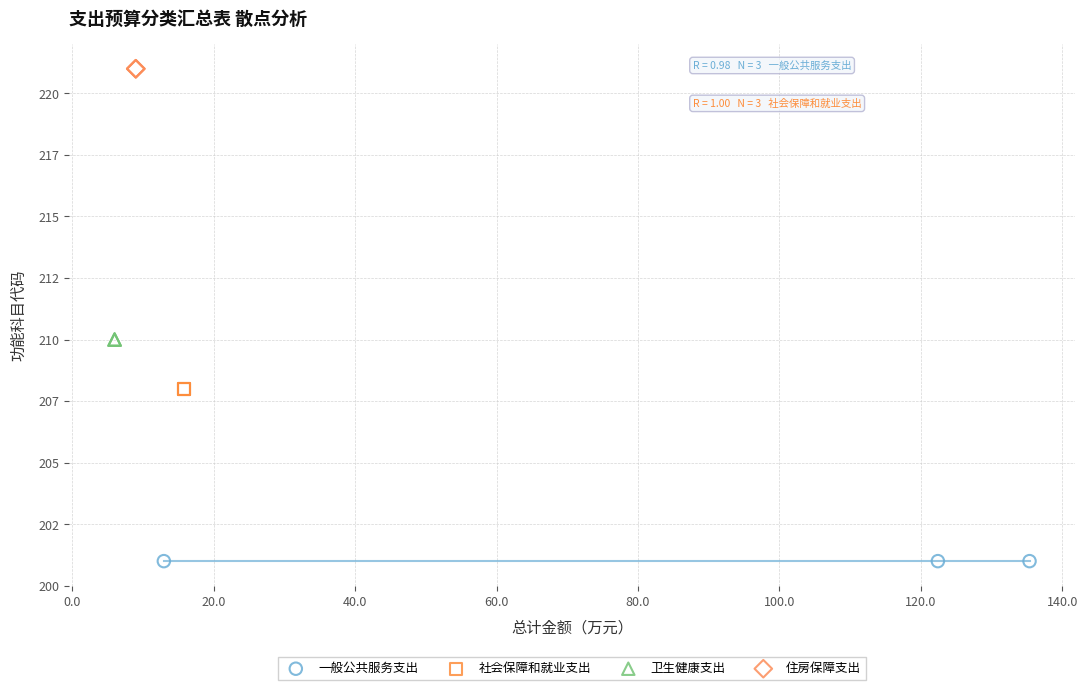

Which series contains the highest Y value?

住房保障支出